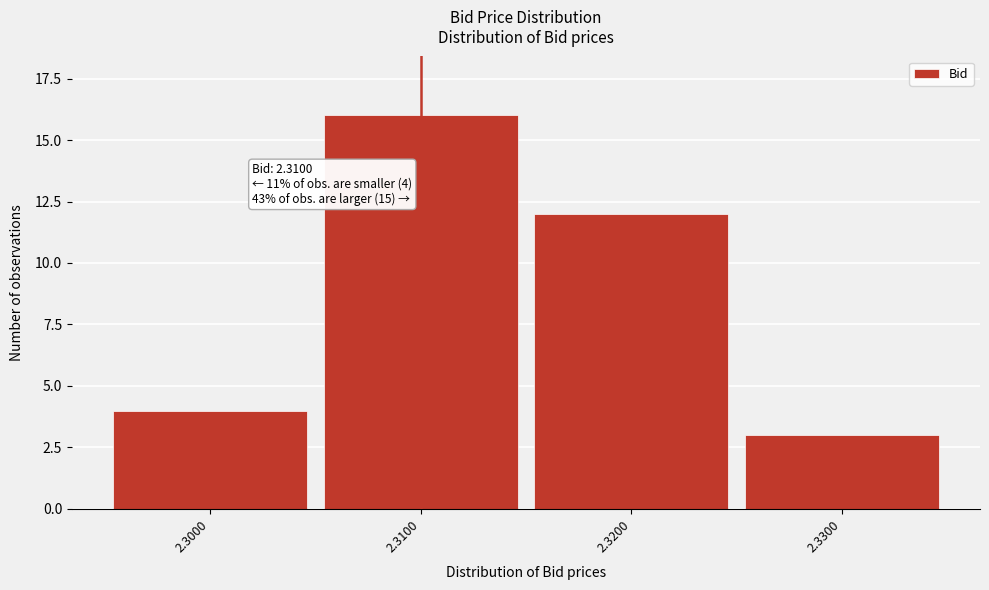

Reading right to left, list all the values displayed in this chart.

3	12	16	4